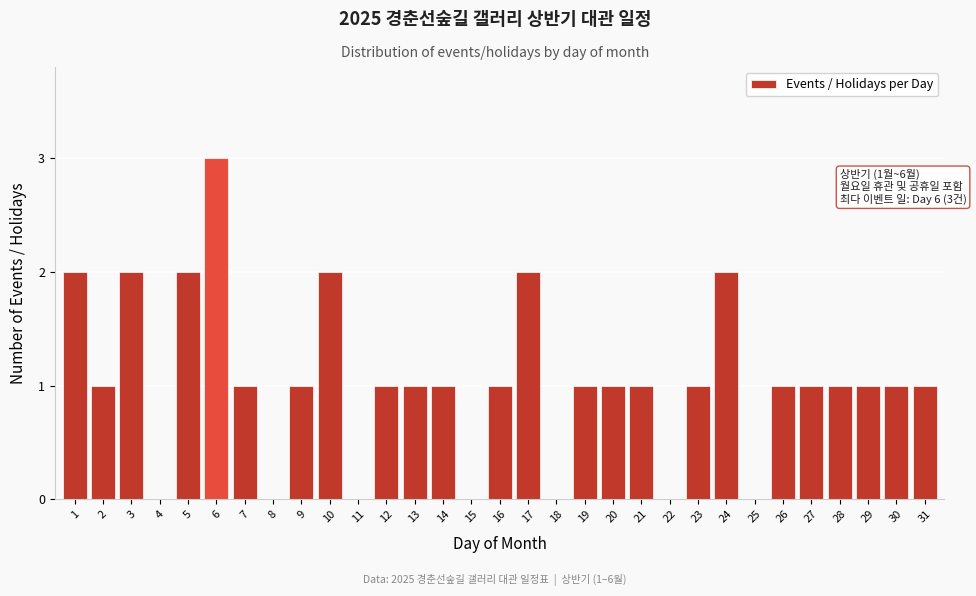

What is the sum of all values?

32